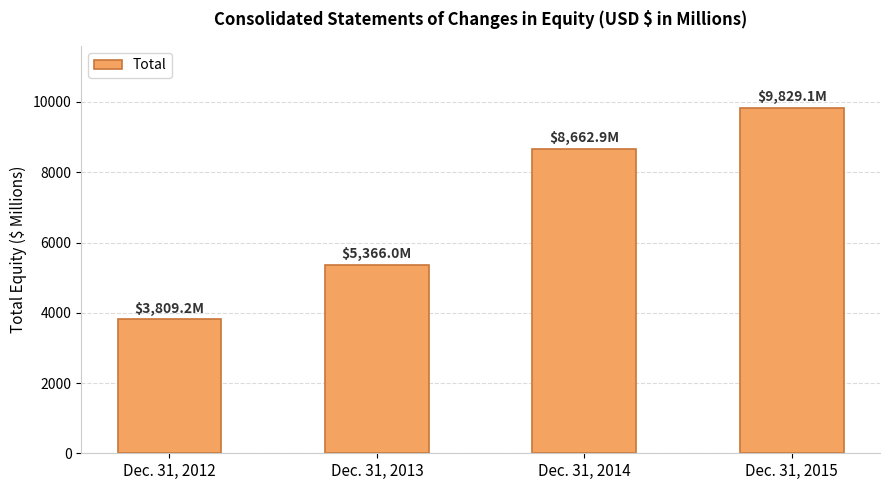

Rank the categories by value from highest to lowest.

Dec. 31, 2015, Dec. 31, 2014, Dec. 31, 2013, Dec. 31, 2012